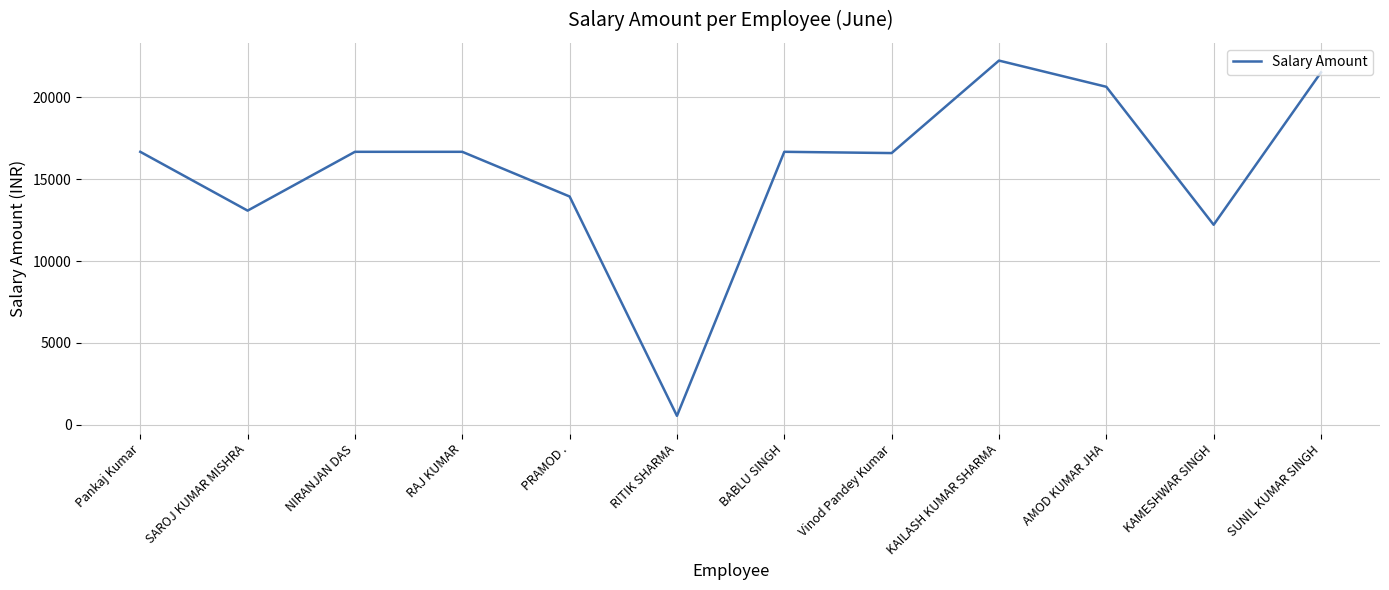

What is the ratio of the value at Vinod Pandey Kumar to the value at SAROJ KUMAR MISHRA?

1.3